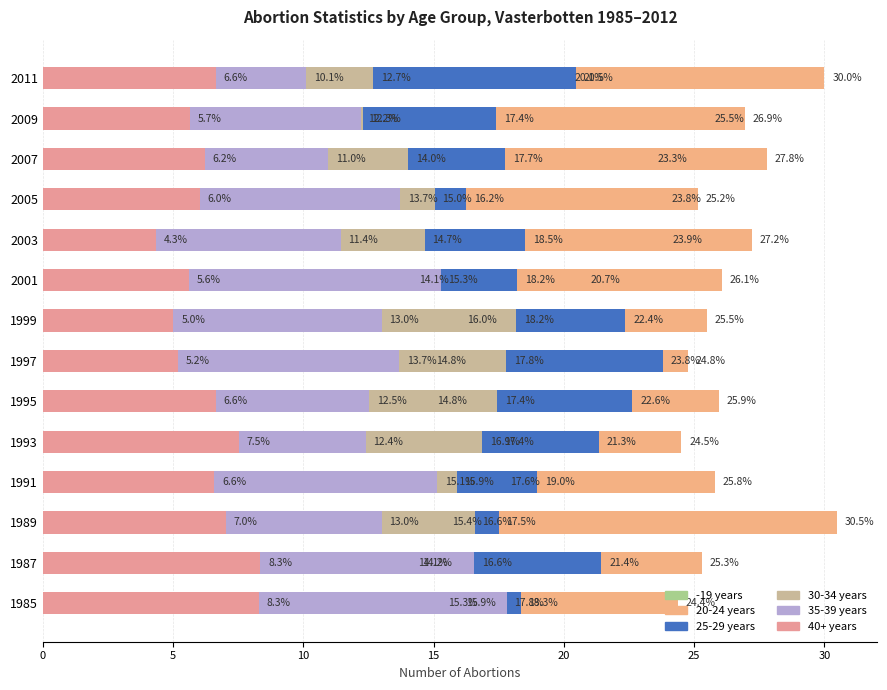

Between 2003 and 2009, which series saw the biggest shift?

30-34 years